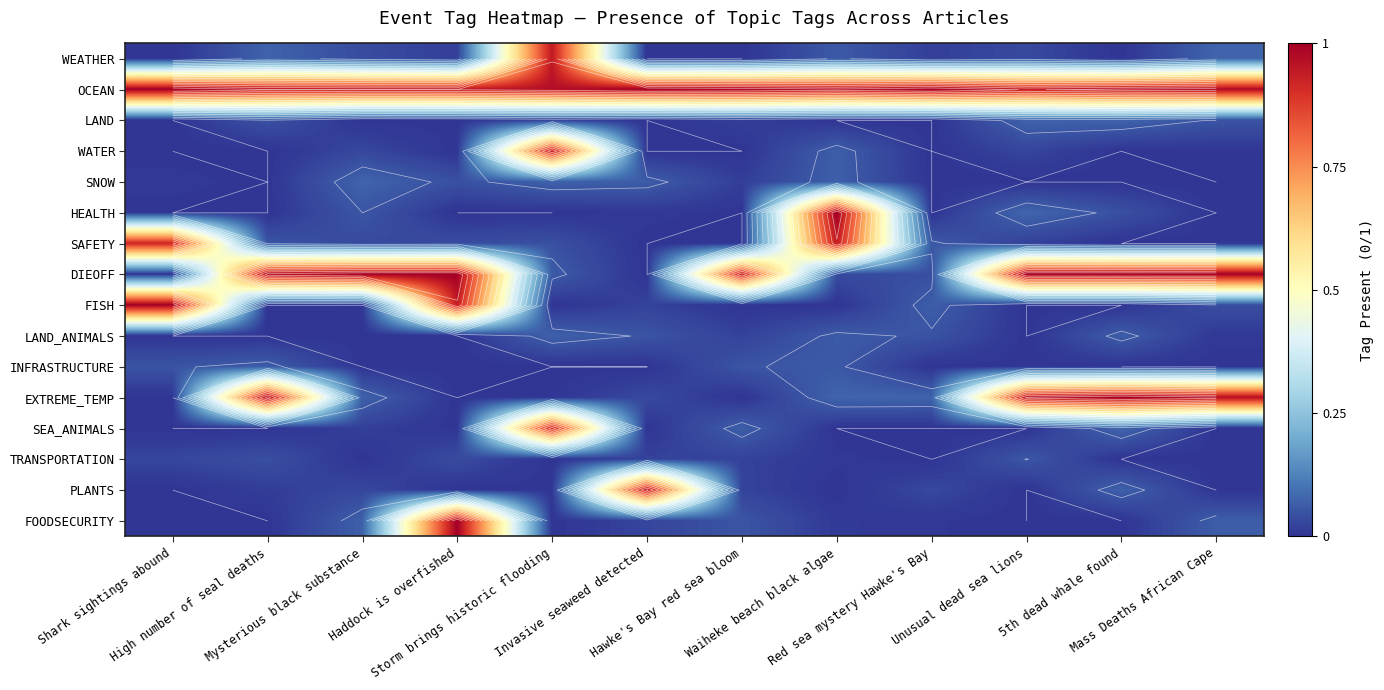

What is the highest value of the HEALTH series?

1.0